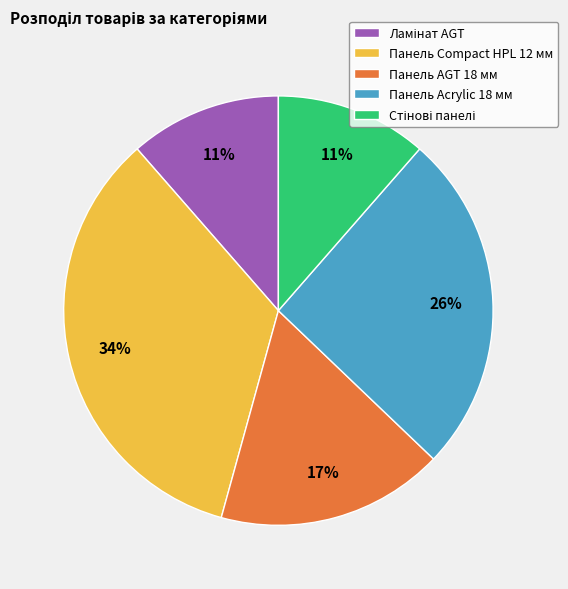

To the nearest percent, what is the difference between the largest and smallest slice percentages?

23%